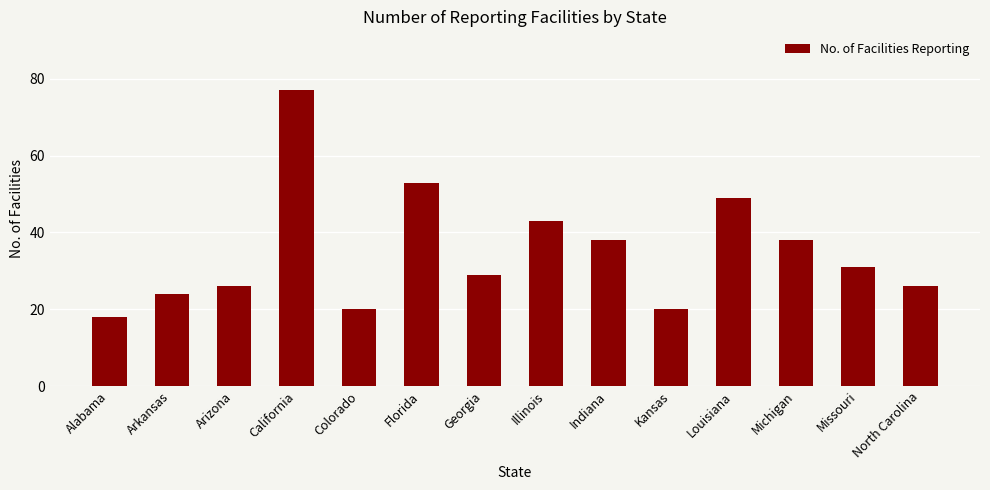

What is the ratio of the value at Arizona to the value at Alabama?

1.4